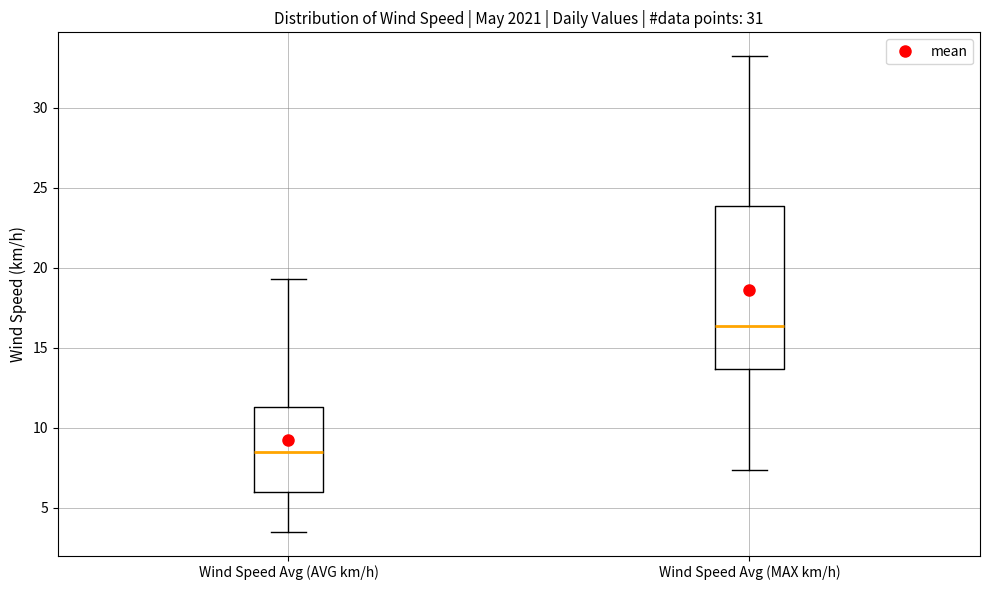

Which box's median line is the lowest?

Wind Speed Avg (AVG km/h)